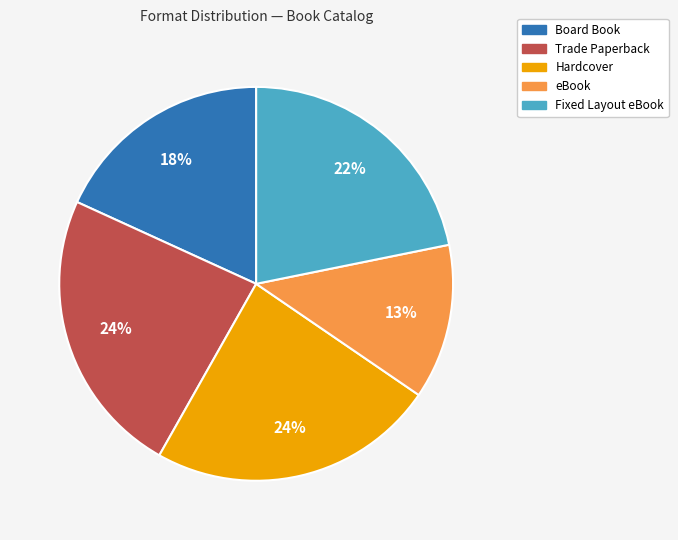

Is the sum of Board Book and Fixed Layout eBook greater than half?

No